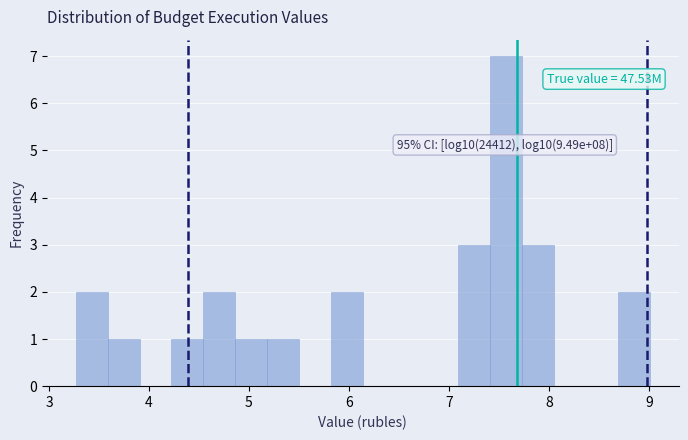

Read against the x-axis, roughly where is the centre of the tallest bar?

7.6